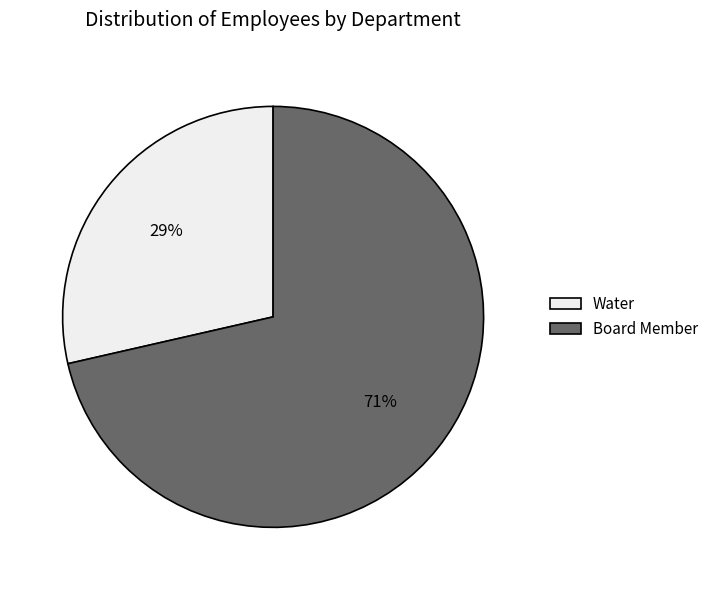

Between Water and Board Member, which is larger?

Board Member